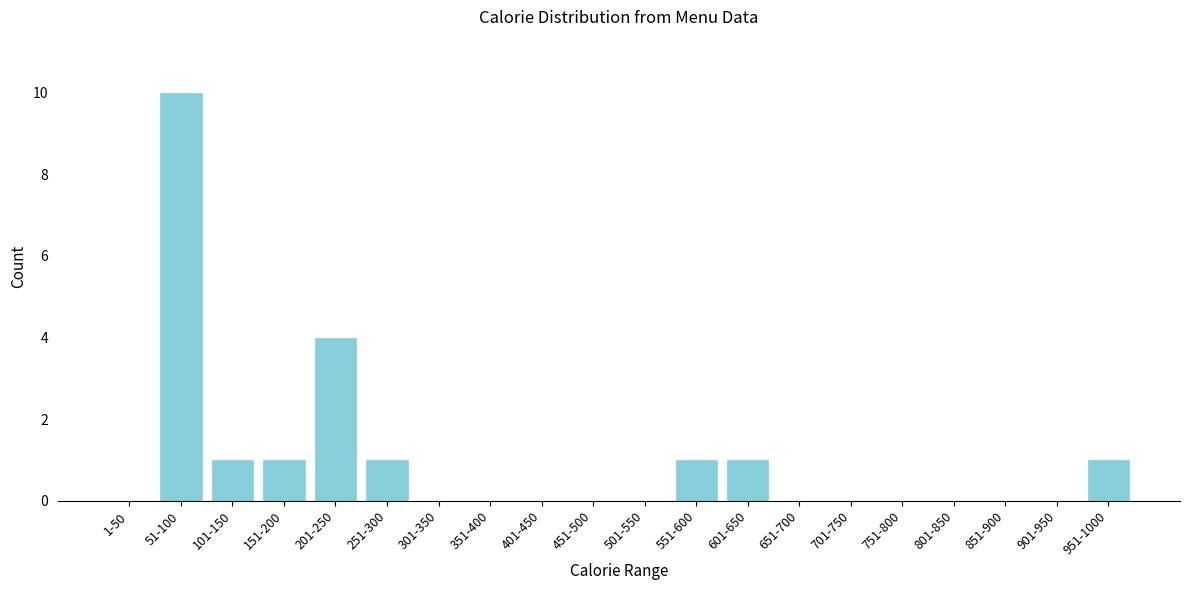

Reading left to right, list all the values displayed in this chart.

1-50=0	51-100=10	101-150=1	151-200=1	201-250=4	251-300=1	301-350=0	351-400=0	401-450=0	451-500=0	501-550=0	551-600=1	601-650=1	651-700=0	701-750=0	751-800=0	801-850=0	851-900=0	901-950=0	951-1000=1